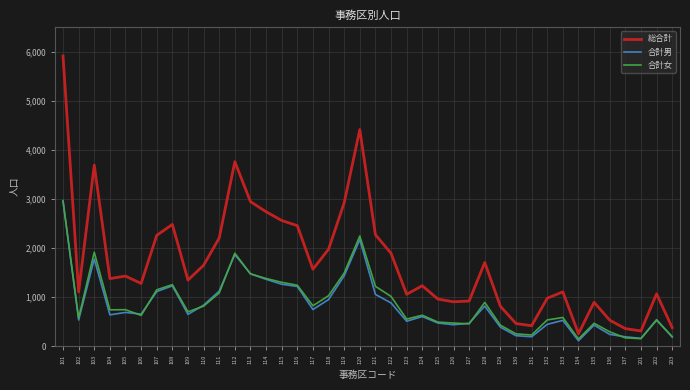

How many series are shown in this chart?

3